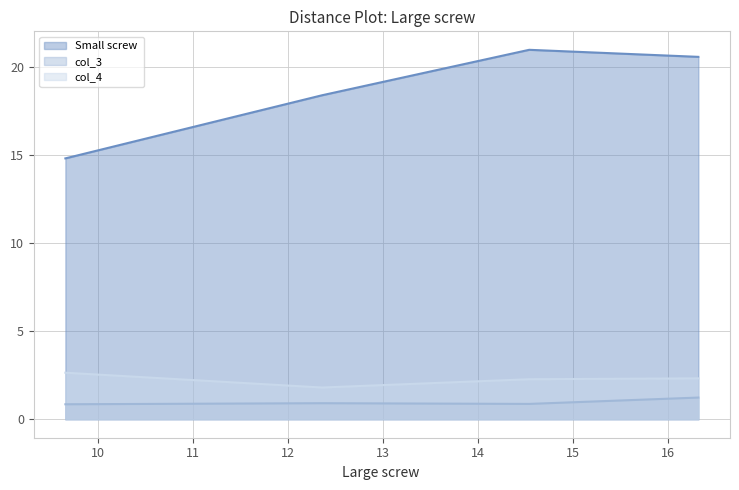

What is the greatest value displayed?

21.0